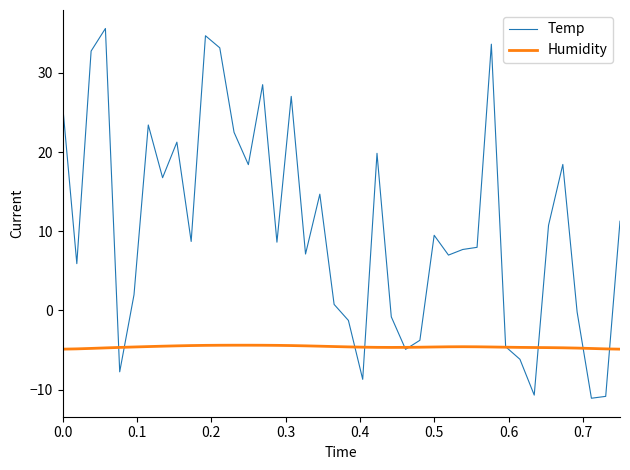

True or false: Humidity and Temp cross at least once.

True